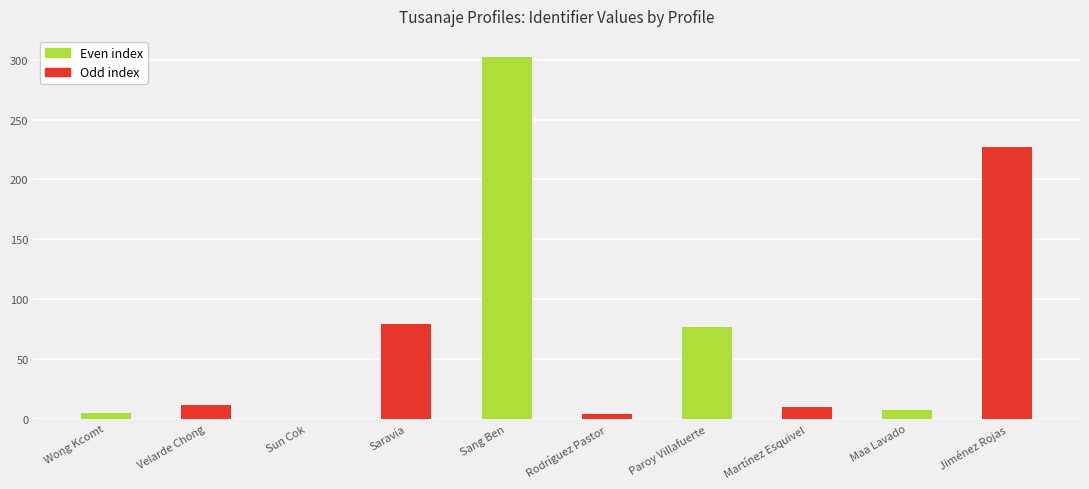

Which has a higher value, Velarde Chong or Wong Kcomt?

Velarde Chong